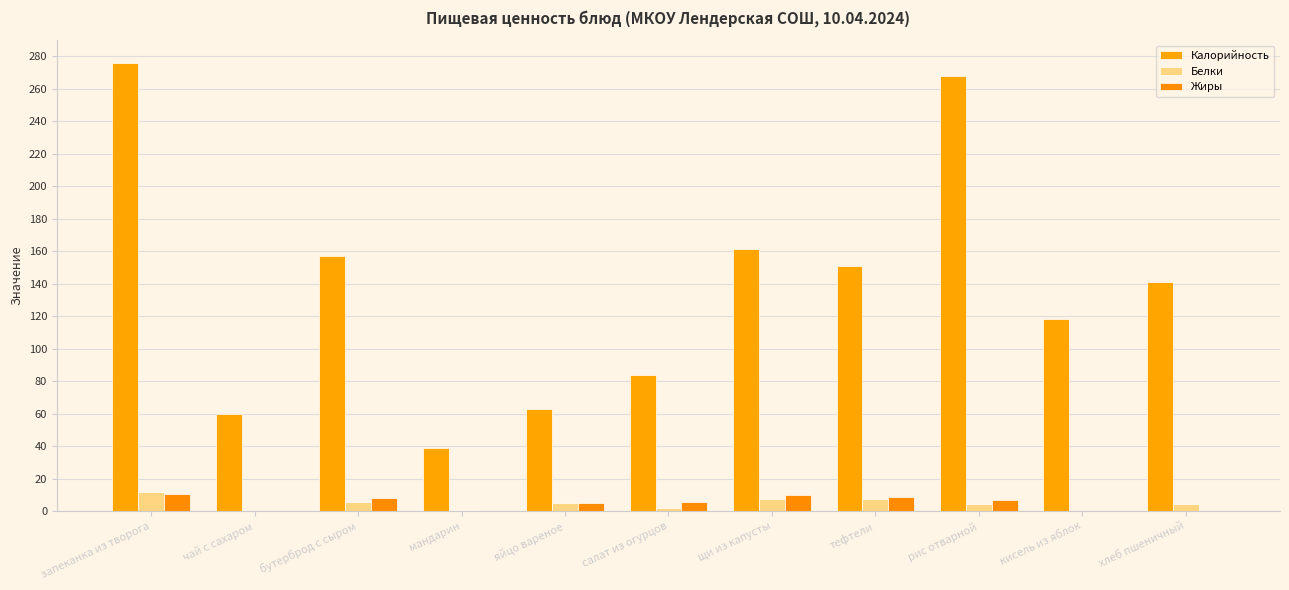

Count the number of categories in the chart.

11